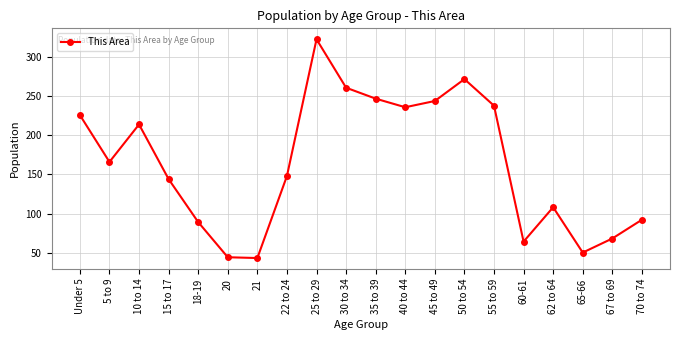

The chart shows a value of 261 at 30 to 34. True or false?

True